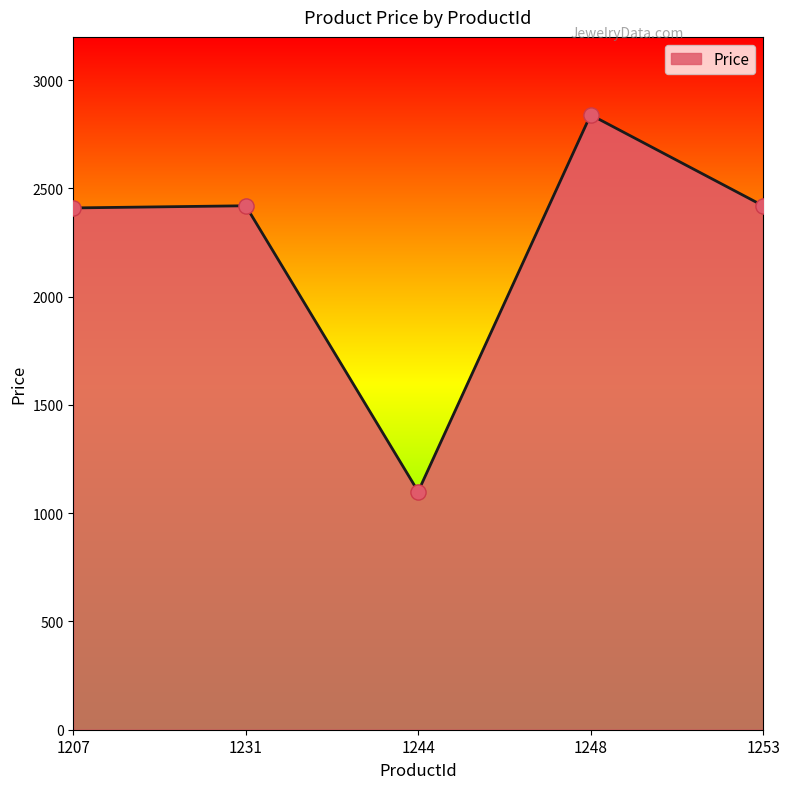

Approximately how many times larger is the value at 1248 compared to 1244?

2.6